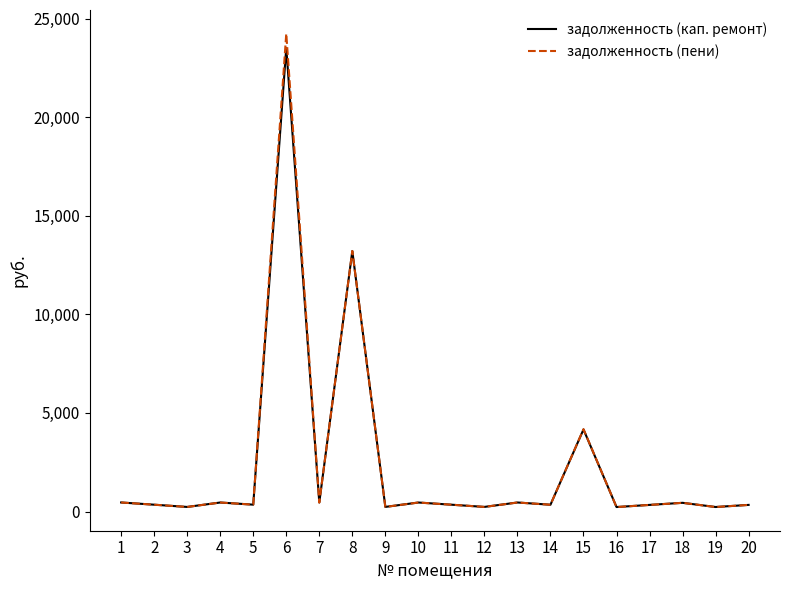

True or false: задолженность (кап. ремонт) has a value of 460.5 at 1.

True